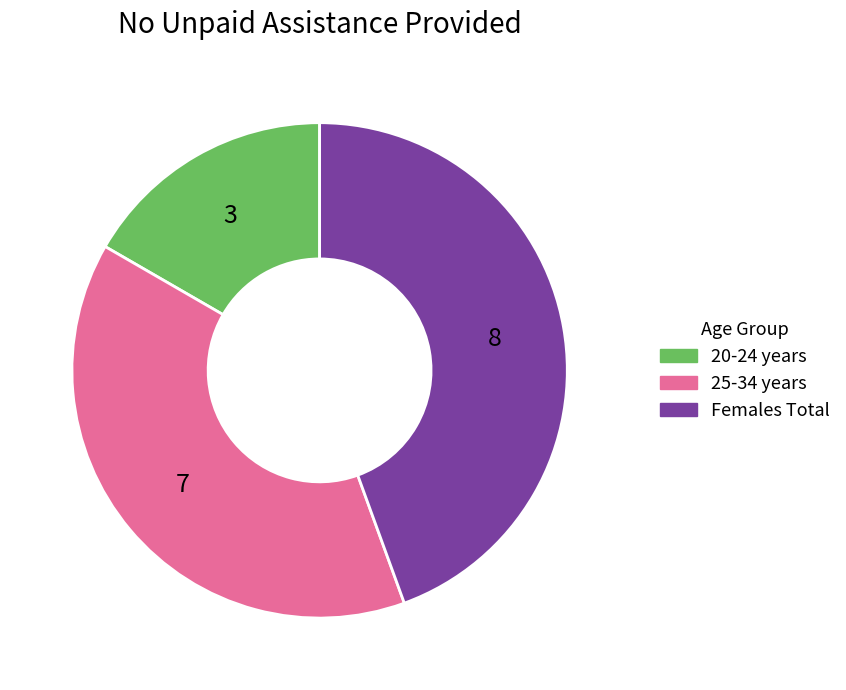

Does any single category account for the majority?

No